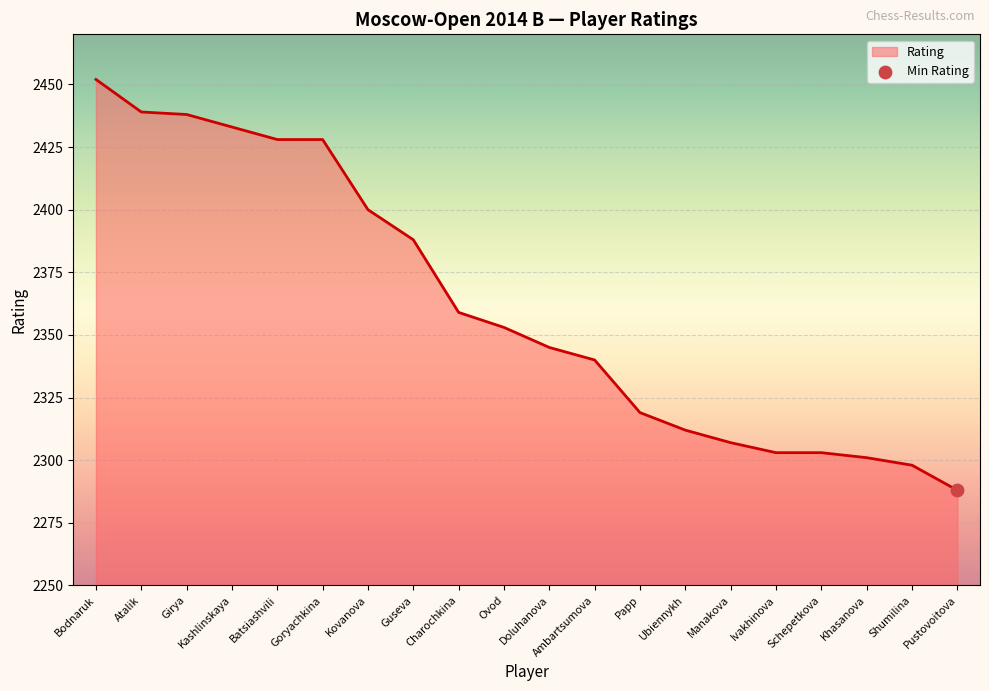

Approximately how many times larger is the value at Bodnaruk compared to Pustovoitova?

1.1